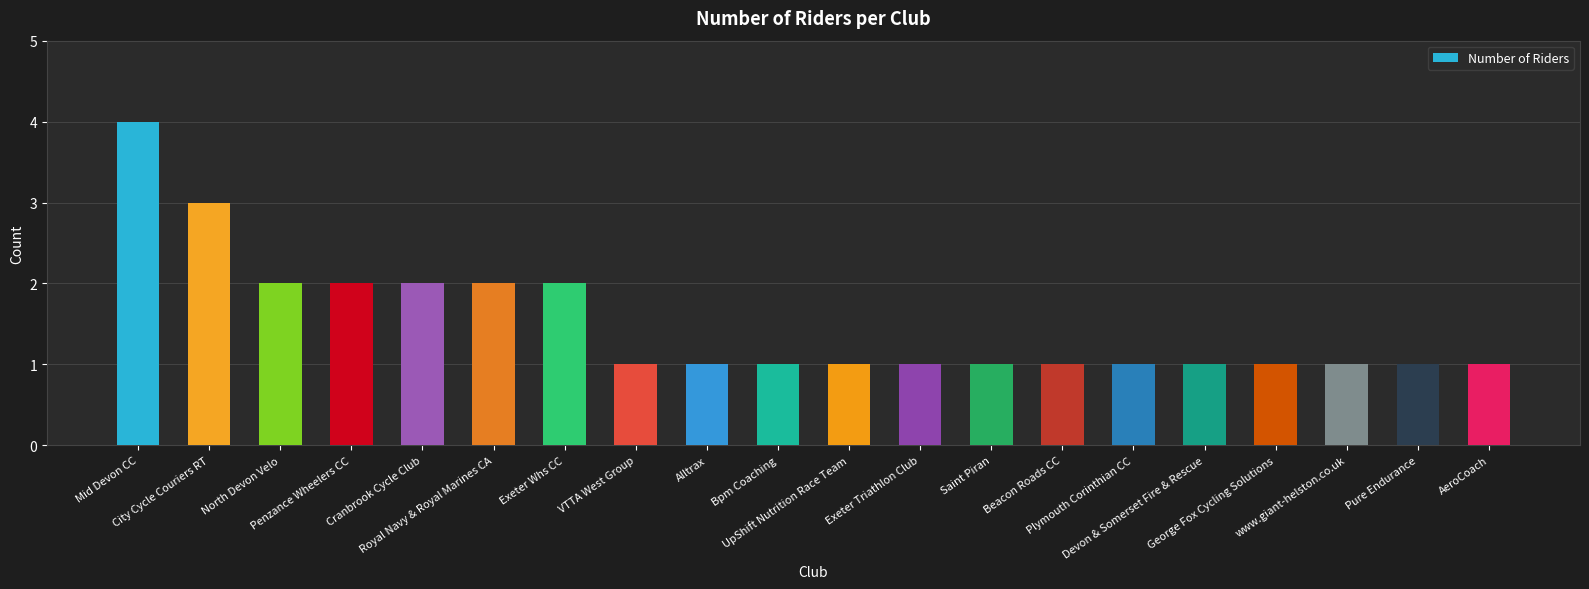

The value at North Devon Velo is 3. True or false?

False